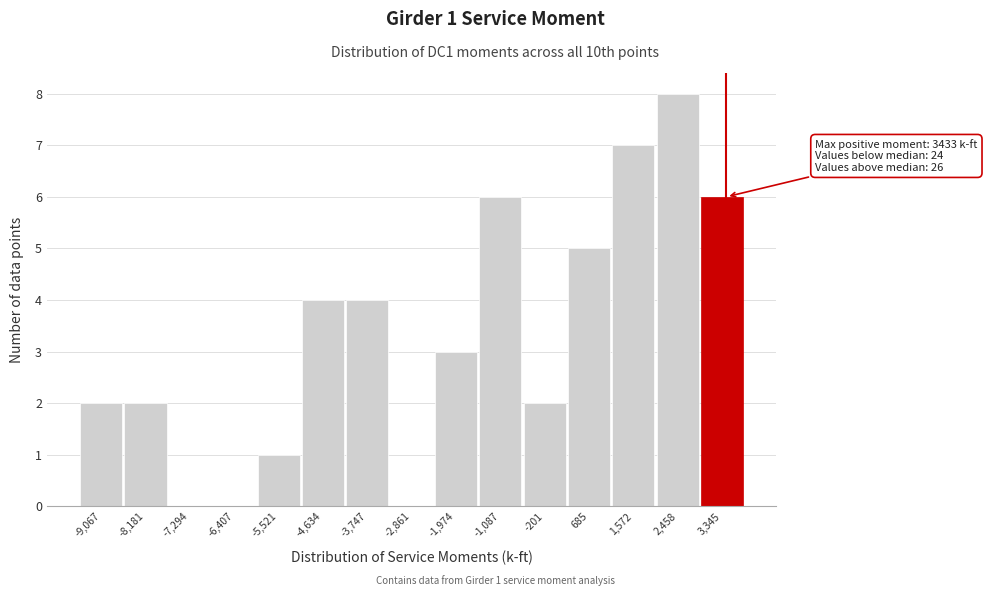

Over which range of the x-axis is the bar tallest?

2000 to 2900